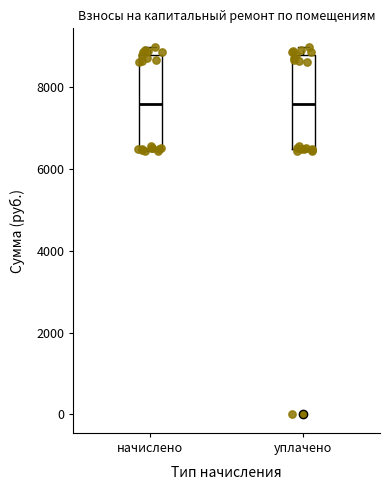

Where does the median line of the box for уплачено sit on the y-axis? The values are not printed on the chart, so give them approximately, as read against the axis.

7600